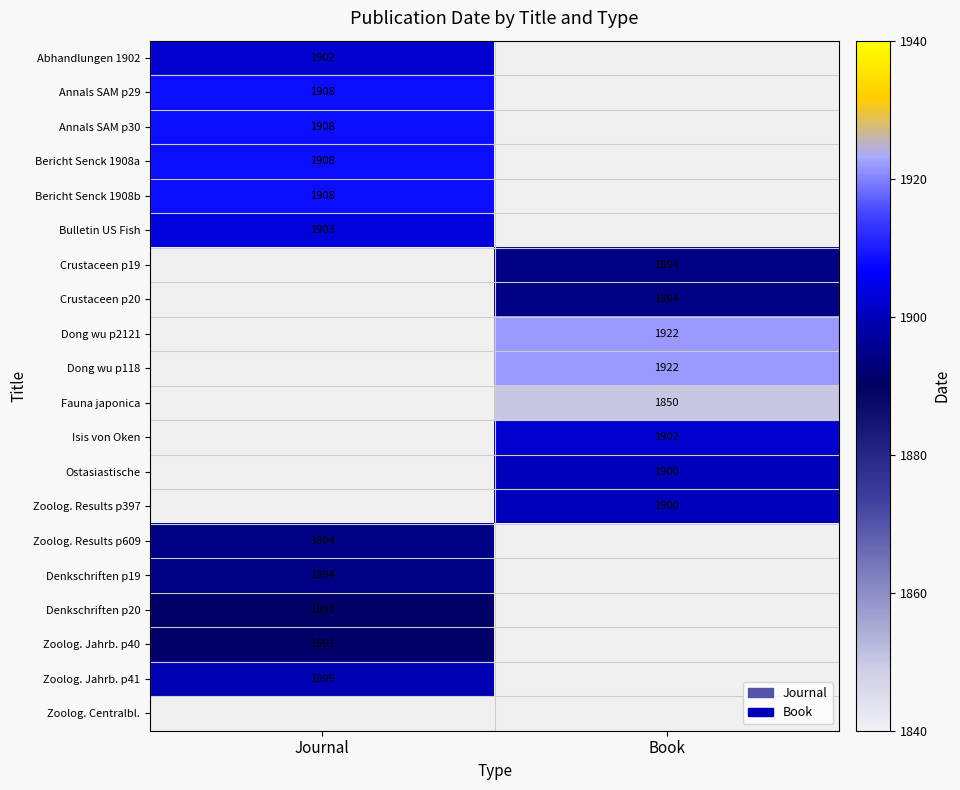

Which label corresponds to the smallest value in the chart?

Book